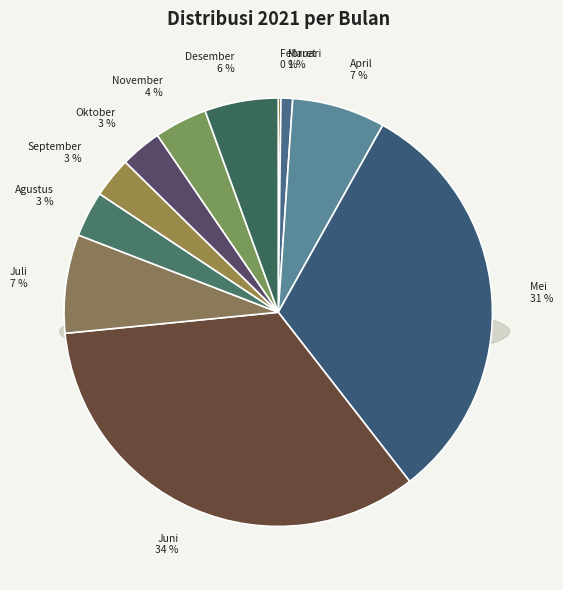

To the nearest percent, what is the difference between the largest and smallest slice percentages?

34%